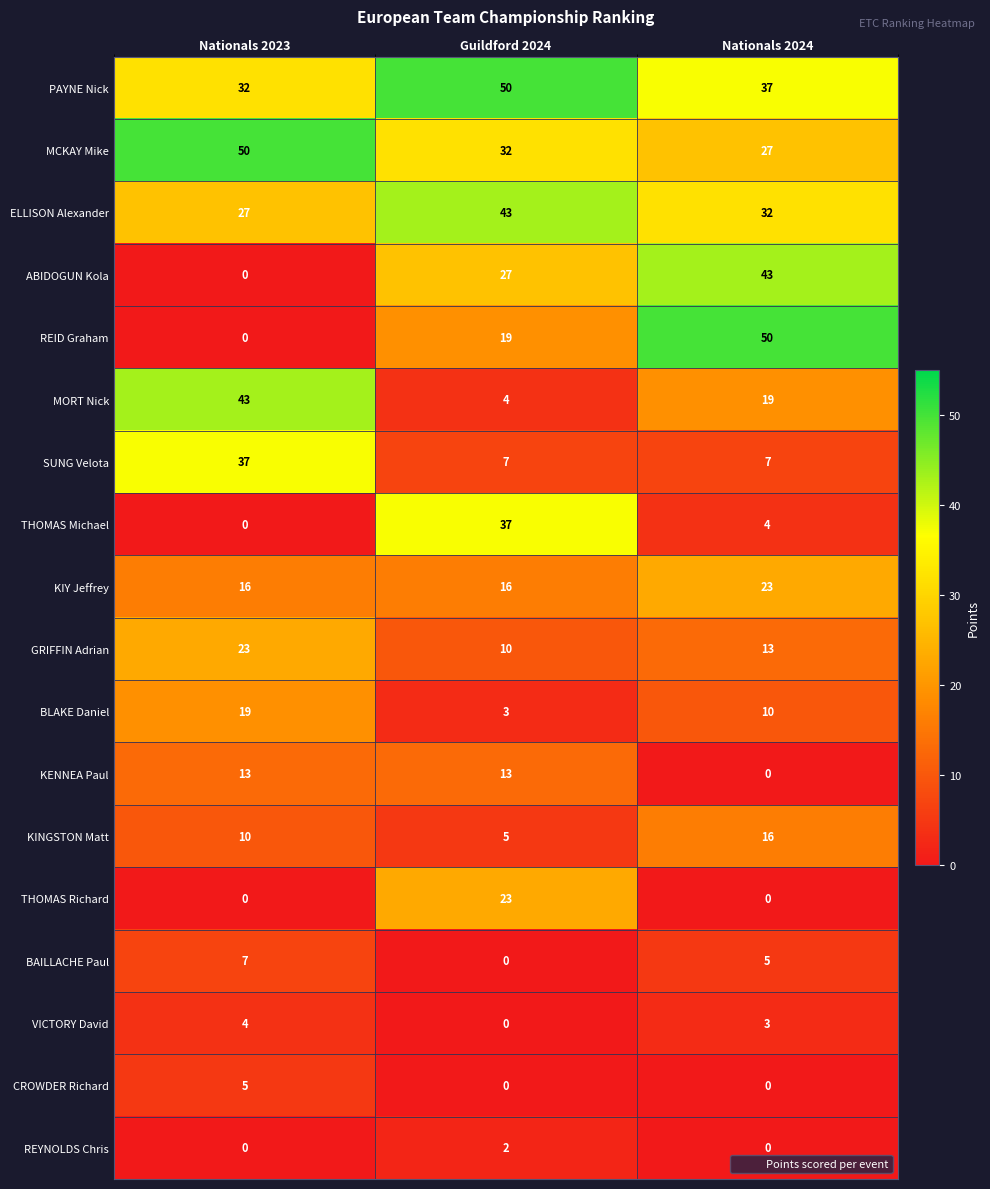

Count the GRIFFIN Adrian values in the range 10 to 23.

3